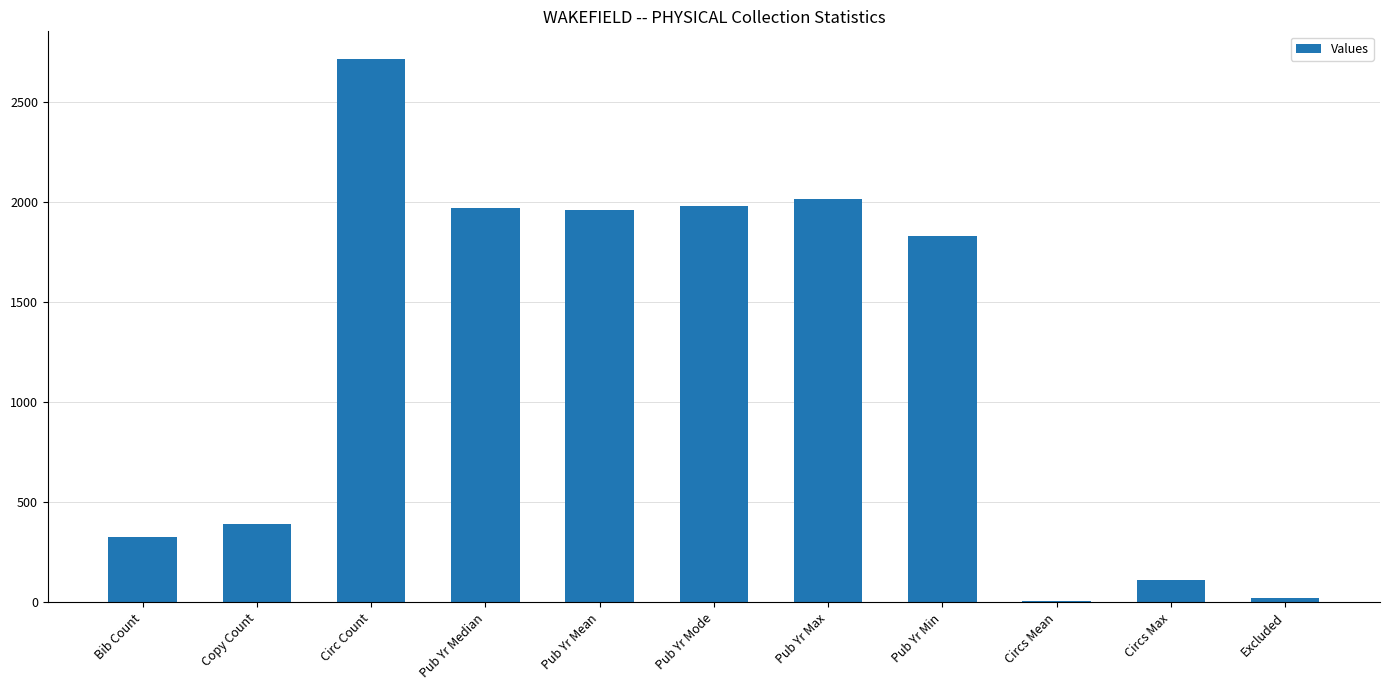

True or false: the data shows 7 at Circs Mean.

True